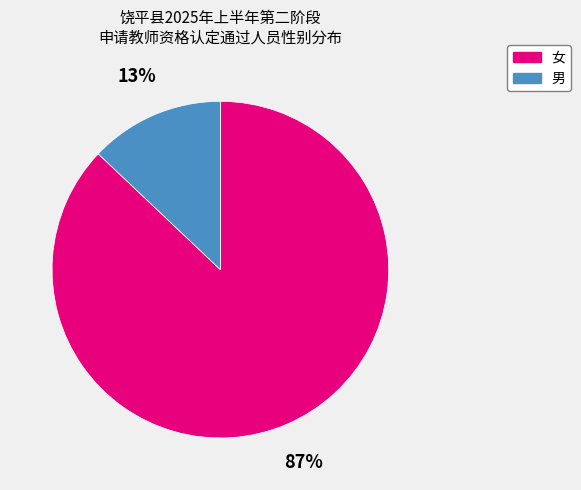

Combined, do 女 and 男 account for over 50%?

Yes